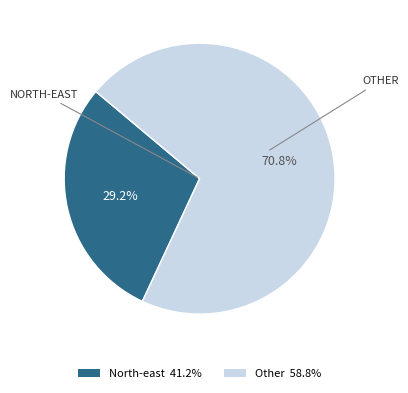

Is there a majority slice in this chart?

Yes